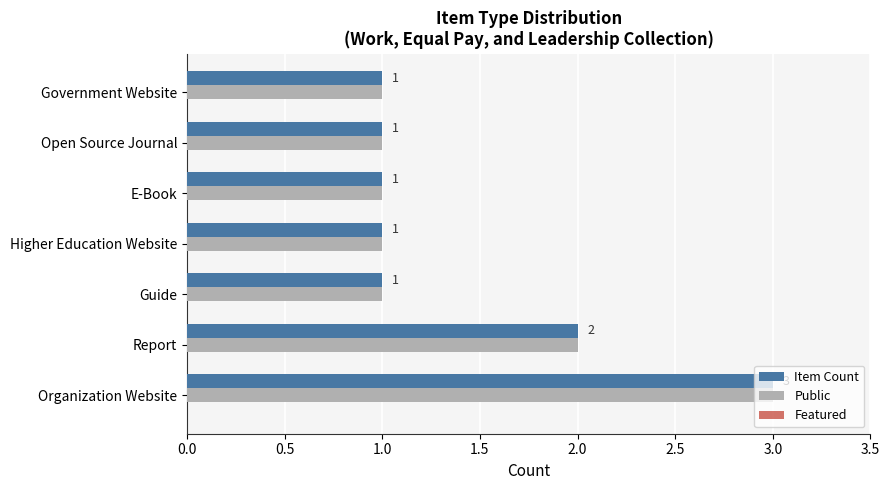

What is the lowest value of the Public series?

1